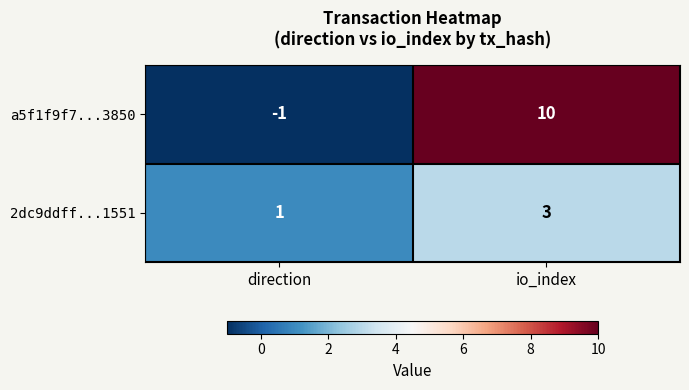

Is it true that 2dc9ddff...1551 equals 1 at direction?

True